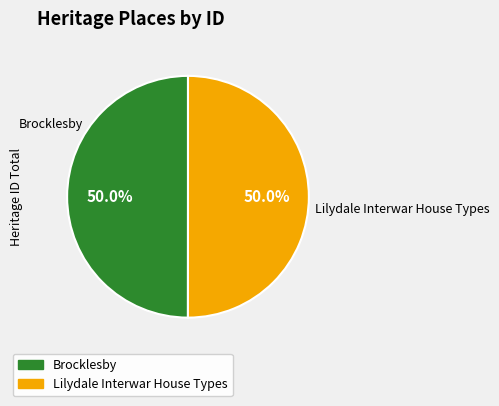

Approximately how many times larger is the value at Brocklesby compared to Lilydale Interwar House Types?

1.0